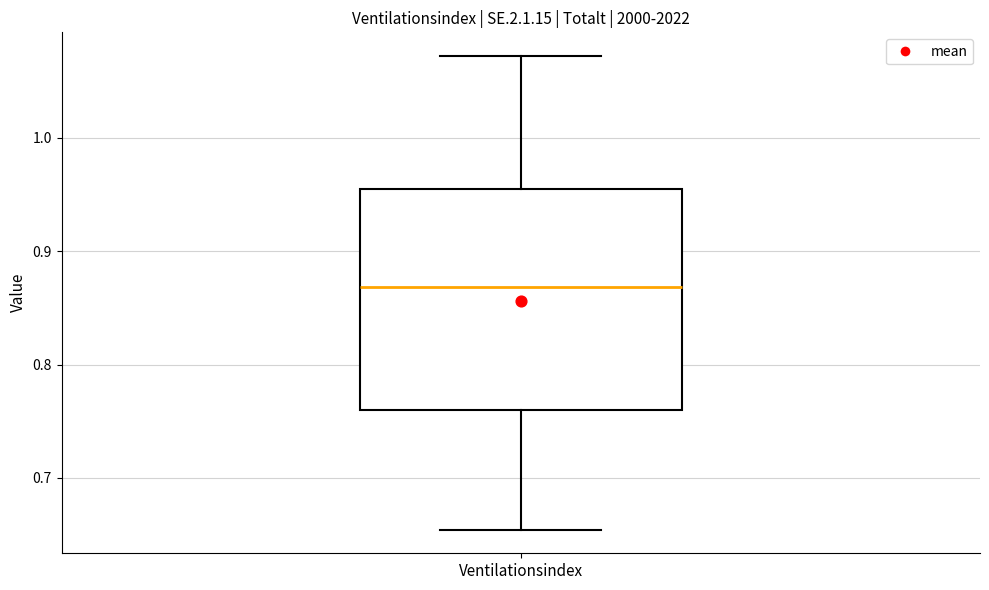

Where does the upper whisker of the box for Ventilationsindex end on the y-axis? The values are not printed on the chart, so give them approximately, as read against the axis.

1.07